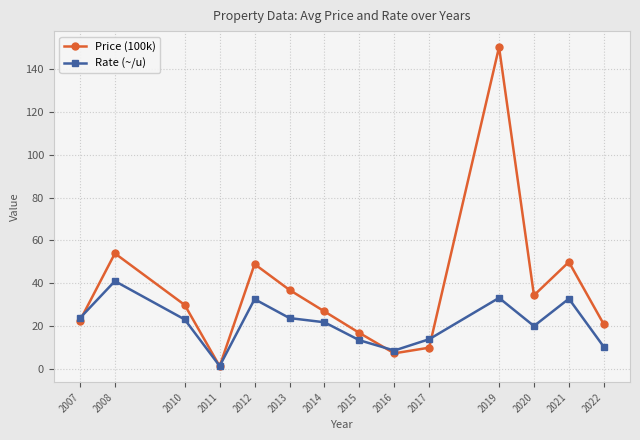

What is the value of the Rate (~/u) point at the 1st from the left?

23.9